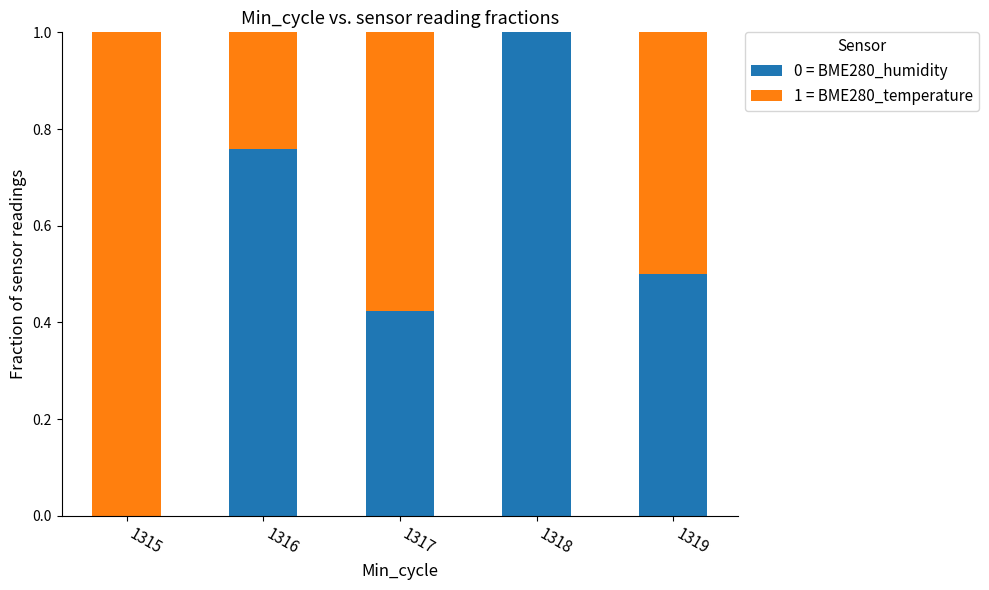

How many distinct data groups are displayed?

2